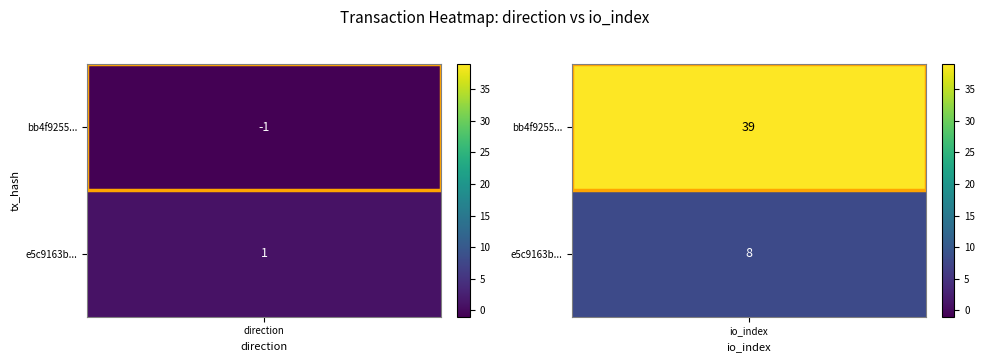

Between 0 and 1, which is larger?

1